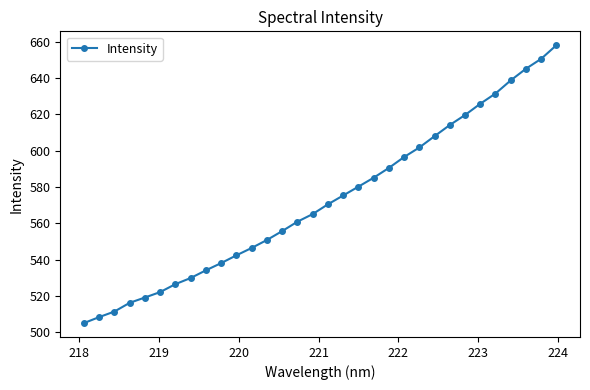

What is the value of the 30th point from the left?

645.1